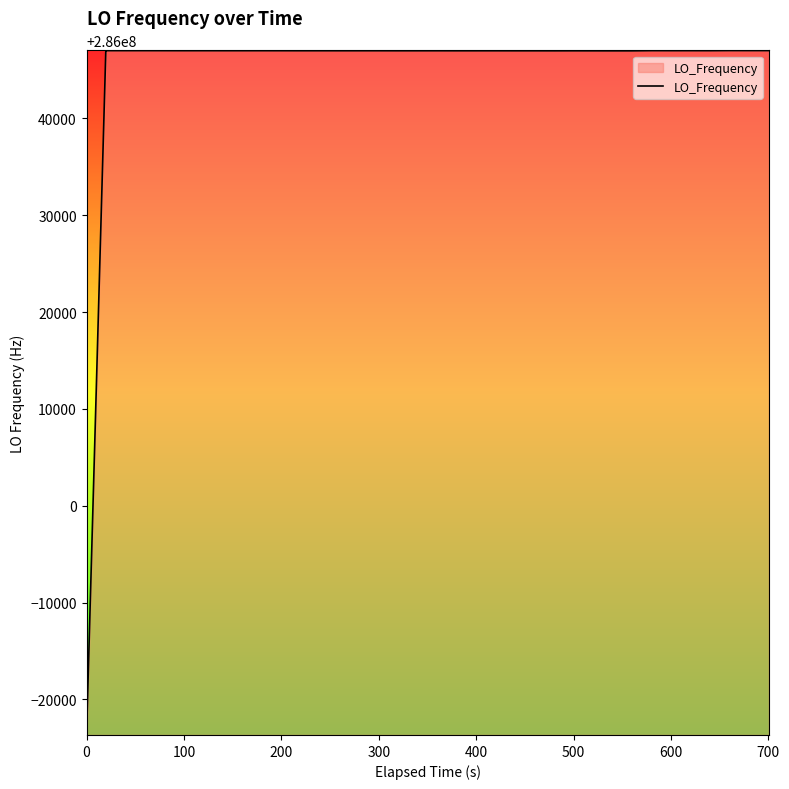

What is the greatest value displayed?

286047000.6